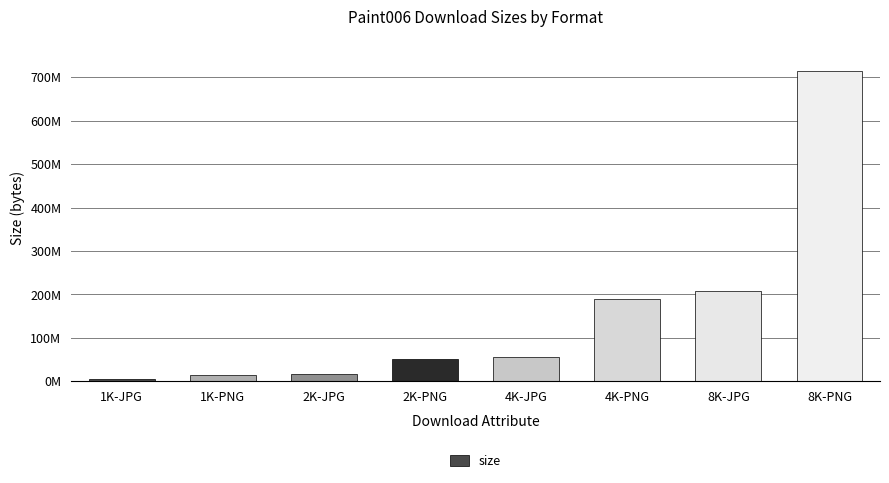

The chart shows a value of 6146036 at 2K-JPG. True or false?

False